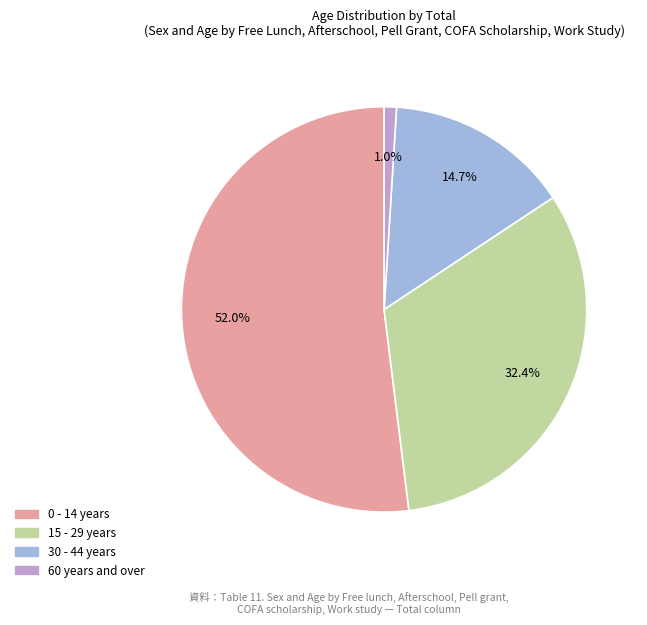

How much of the chart is everything except 60 years and over?

99.0%